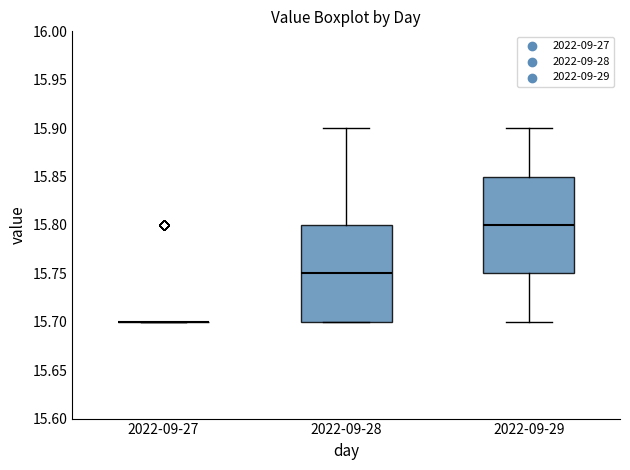

Reading left to right, read every box against the y-axis: the position of its median line, the range the box covers, and the ends of its whiskers. The values are not printed on the chart, so give them approximately, as read against the axis.

2022-09-27: box collapsed to a line at 15.70, whiskers 15.70 to 15.70
2022-09-28: median 15.75, box 15.70 to 15.80, whiskers 15.70 to 15.90
2022-09-29: median 15.80, box 15.75 to 15.85, whiskers 15.70 to 15.90